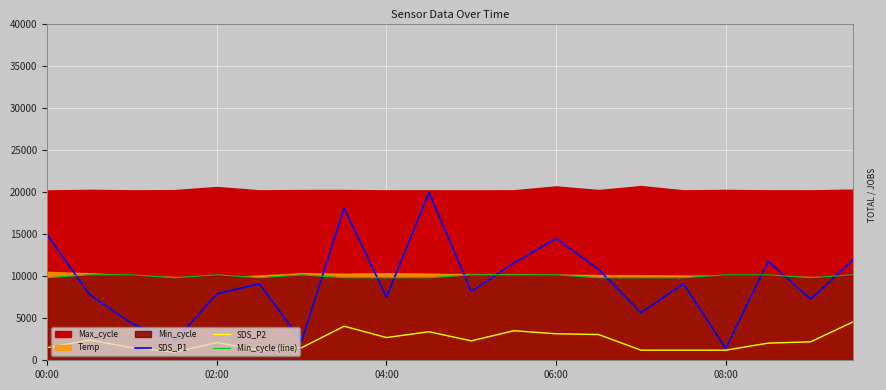

Where is the first local maximum for SDS_P1?

5